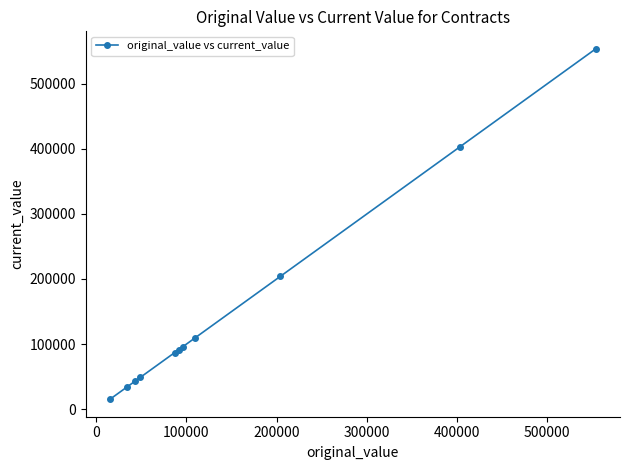

What is the value of the 3rd point from the left?

42643.0